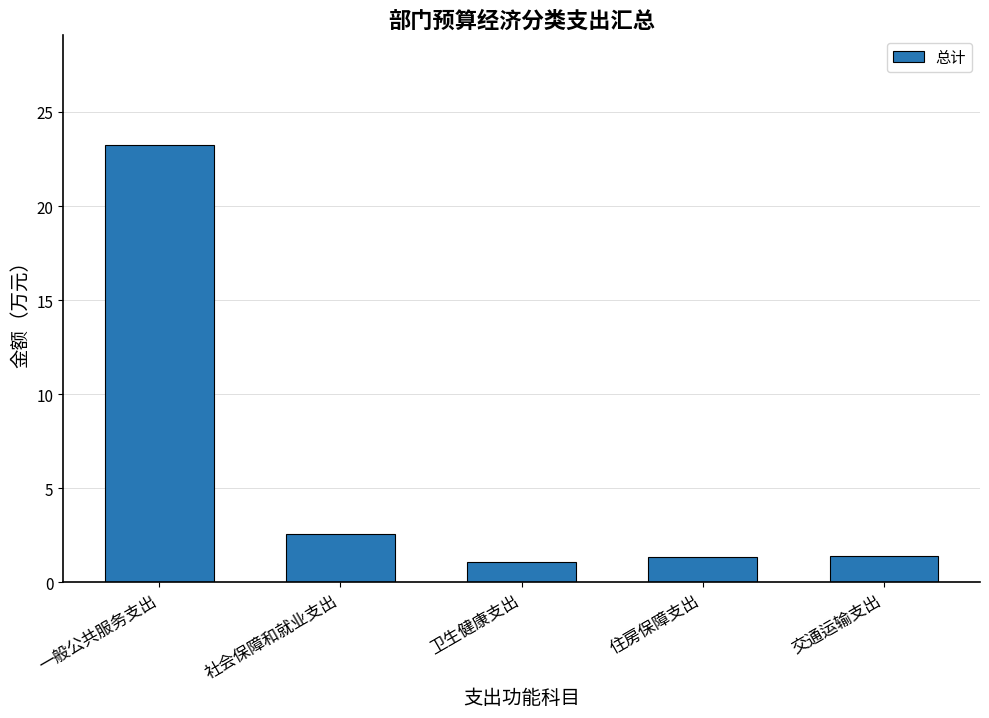

What is the difference between the second highest and second lowest values?

1.2